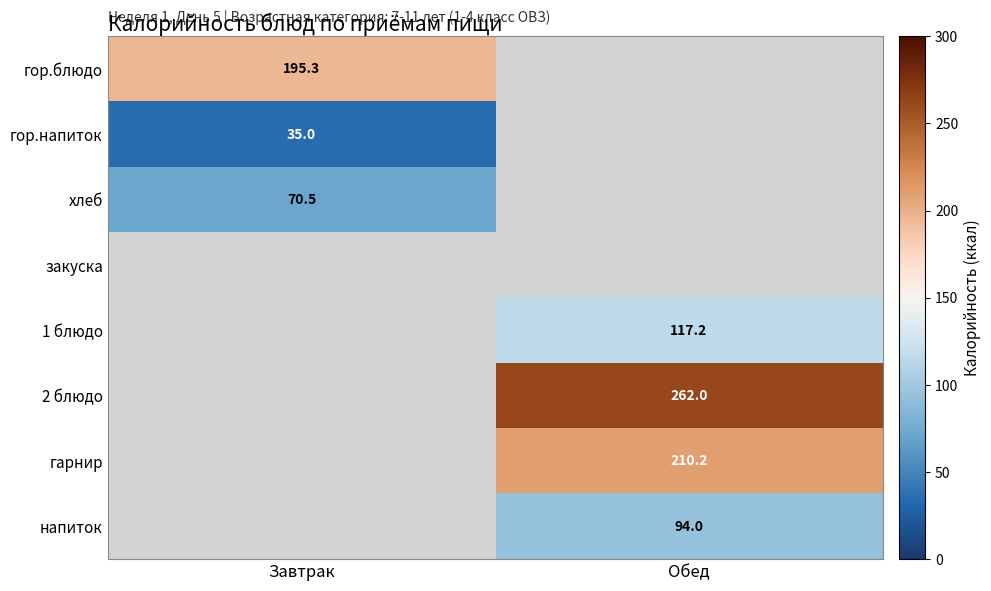

The value of гор.блюдо at Завтрак is 105.5. True or false?

False